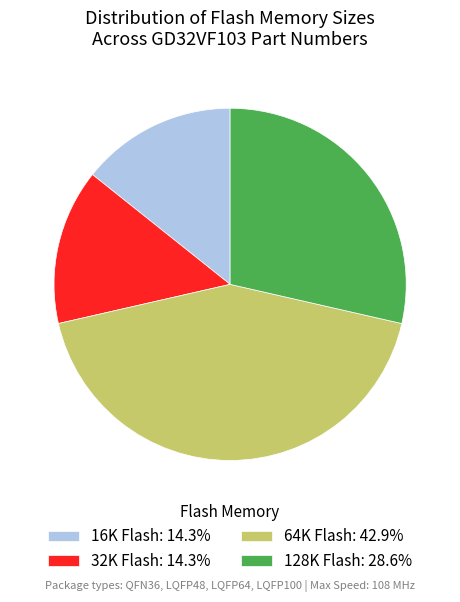

What is the ratio of the value at 128K Flash: 28.6% to the value at 16K Flash: 14.3%?

2.0